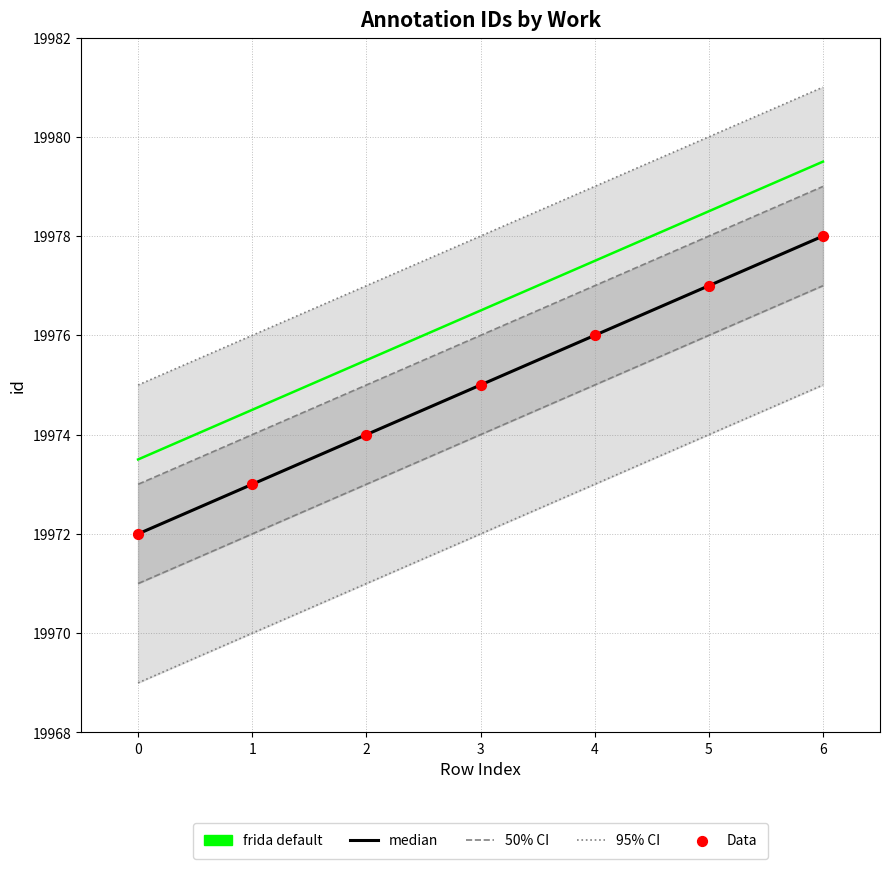

Which has a higher value, 2 or 4?

4